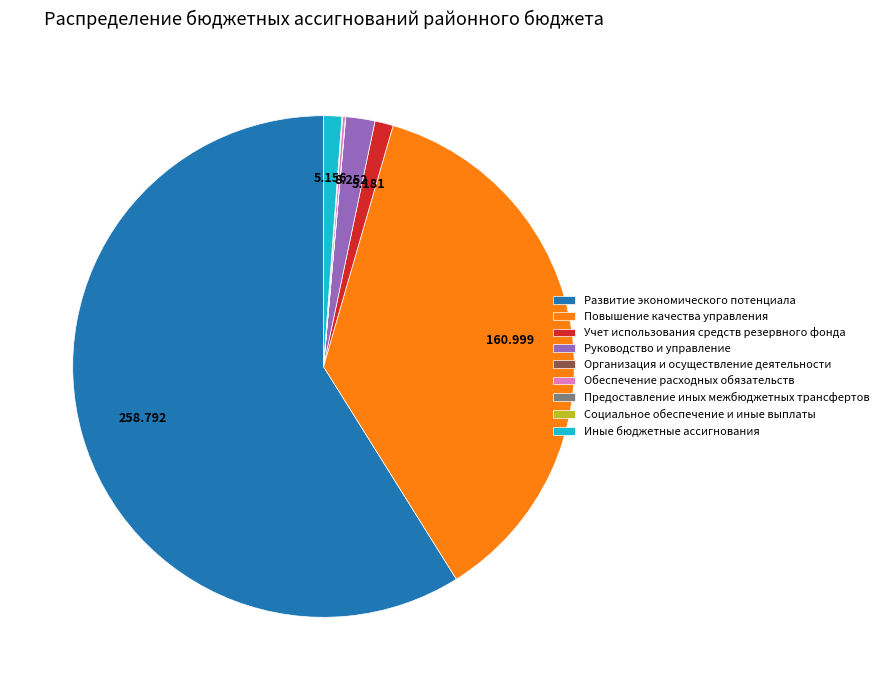

Is the sum of Повышение качества управления and Руководство и управление greater than half?

No